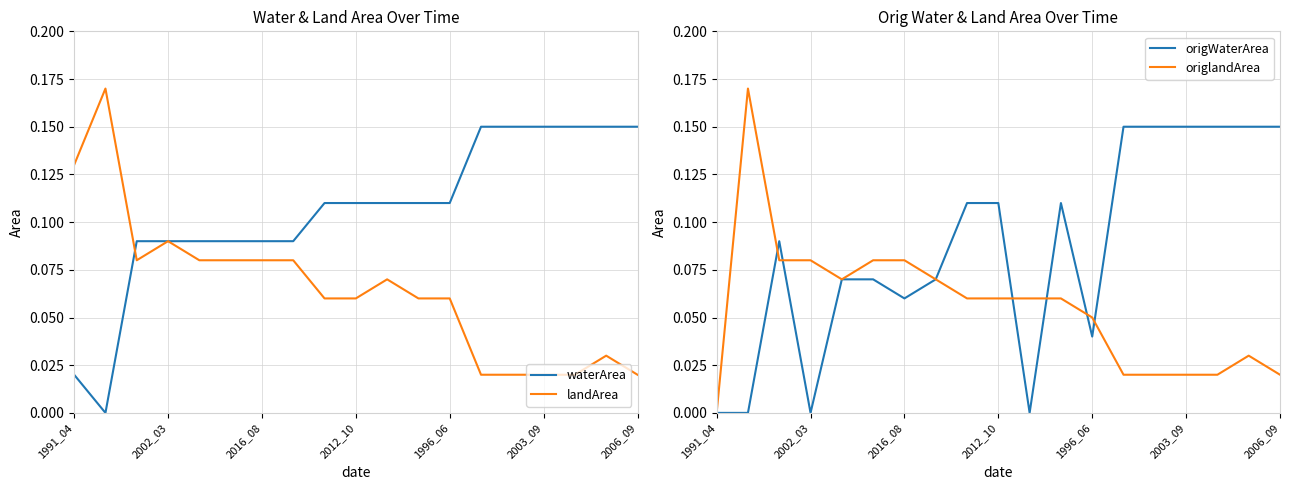

The value of waterArea at 1991_04 is 0.0. True or false?

False